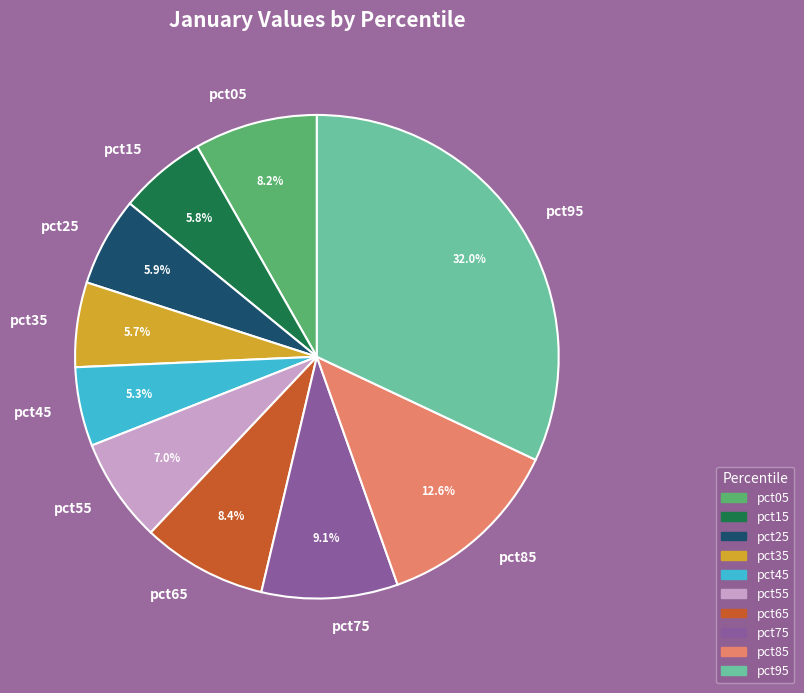

To the nearest percent, what percentage of the pie is pct45?

5%